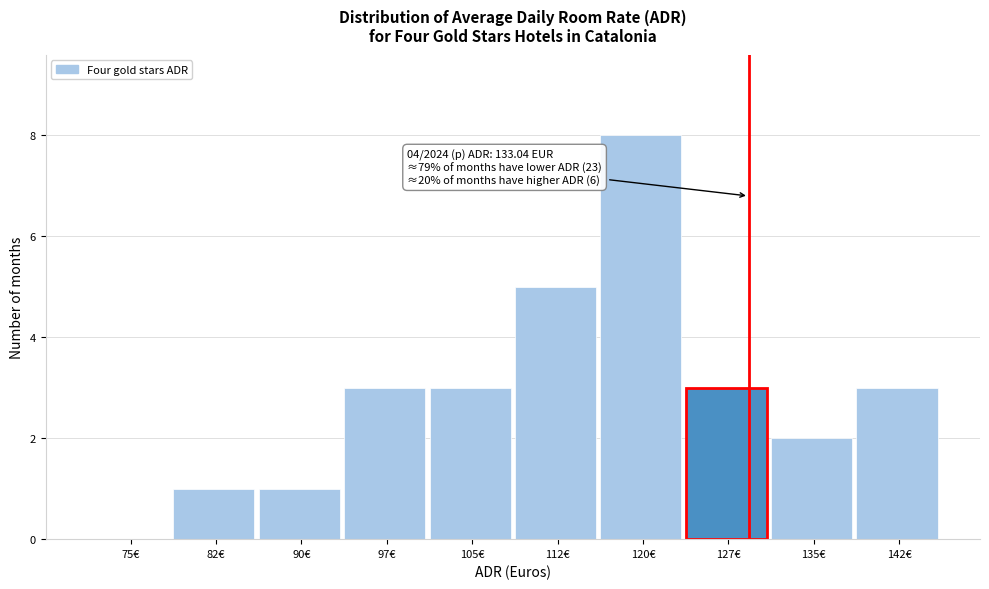

Reading left to right, what are all the values shown in this chart?

75€=0	82€=1	90€=1	97€=3	105€=3	112€=5	120€=8	127€=3	135€=2	142€=3